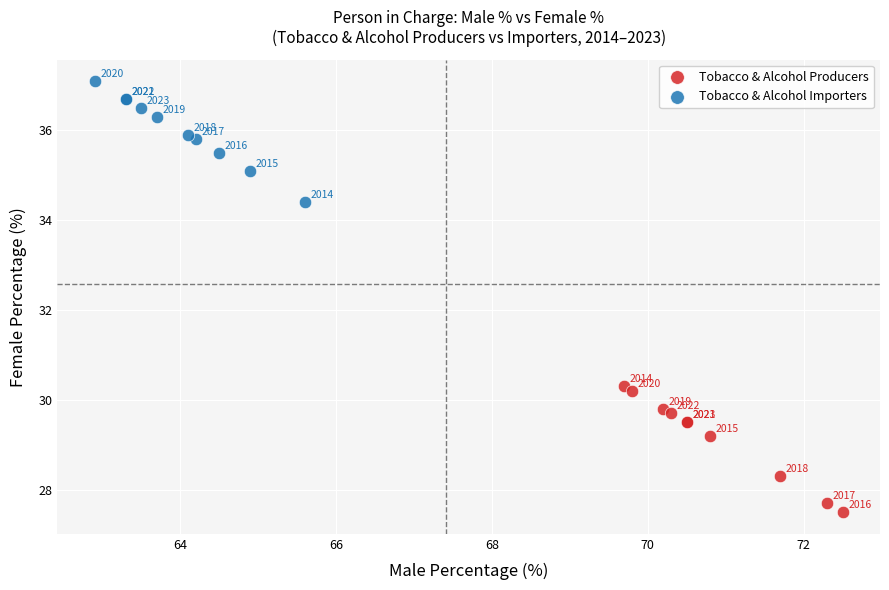

Which series reaches the maximum Y coordinate?

Tobacco & Alcohol Importers